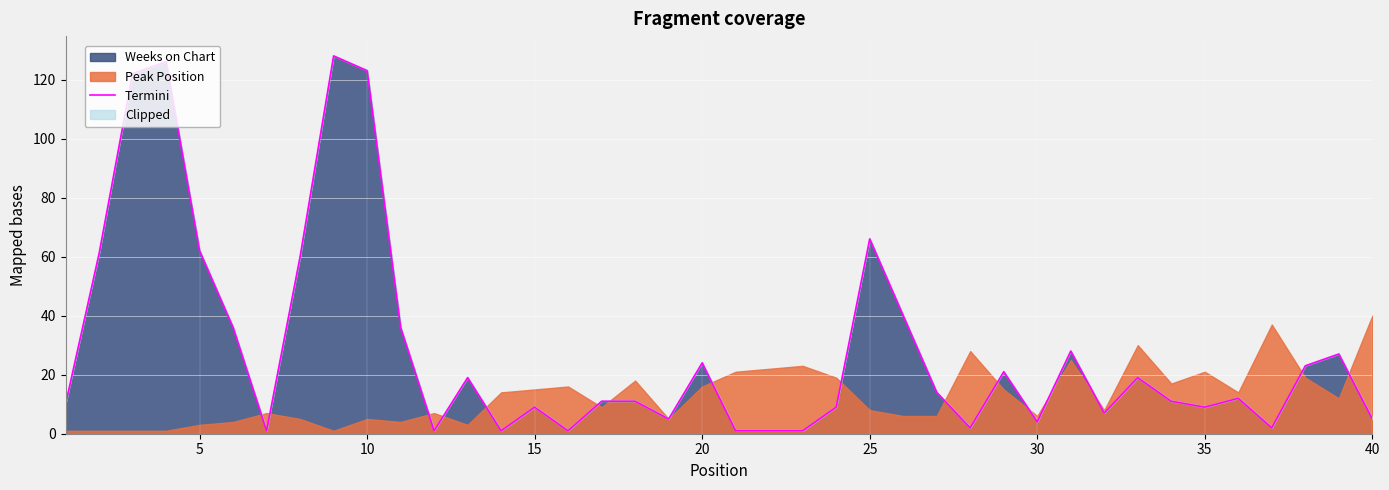

What is the difference between the maximum and minimum values?

127